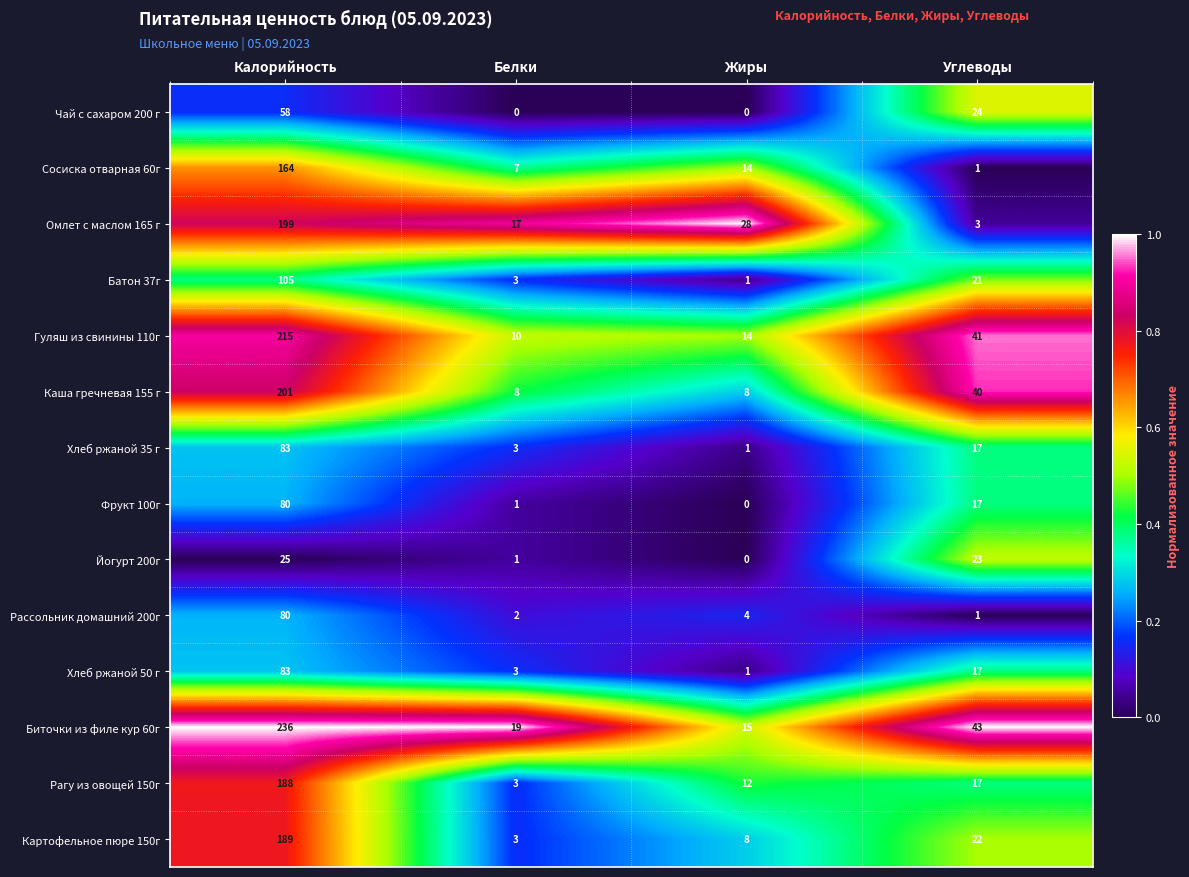

Which series has the largest total across all categories?

Биточки из филе кур 60г